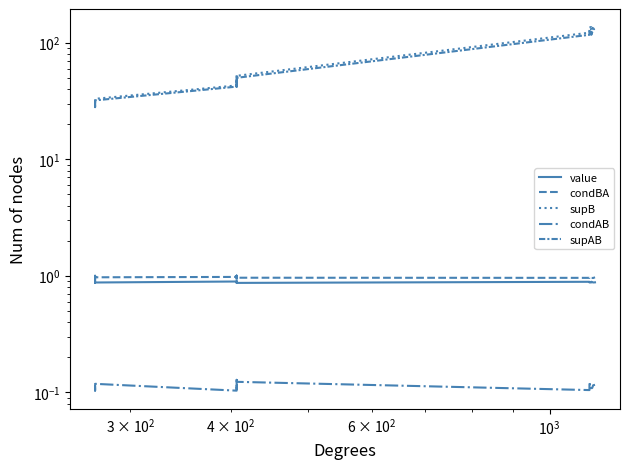

True or false: supAB and value intersect in this chart.

False